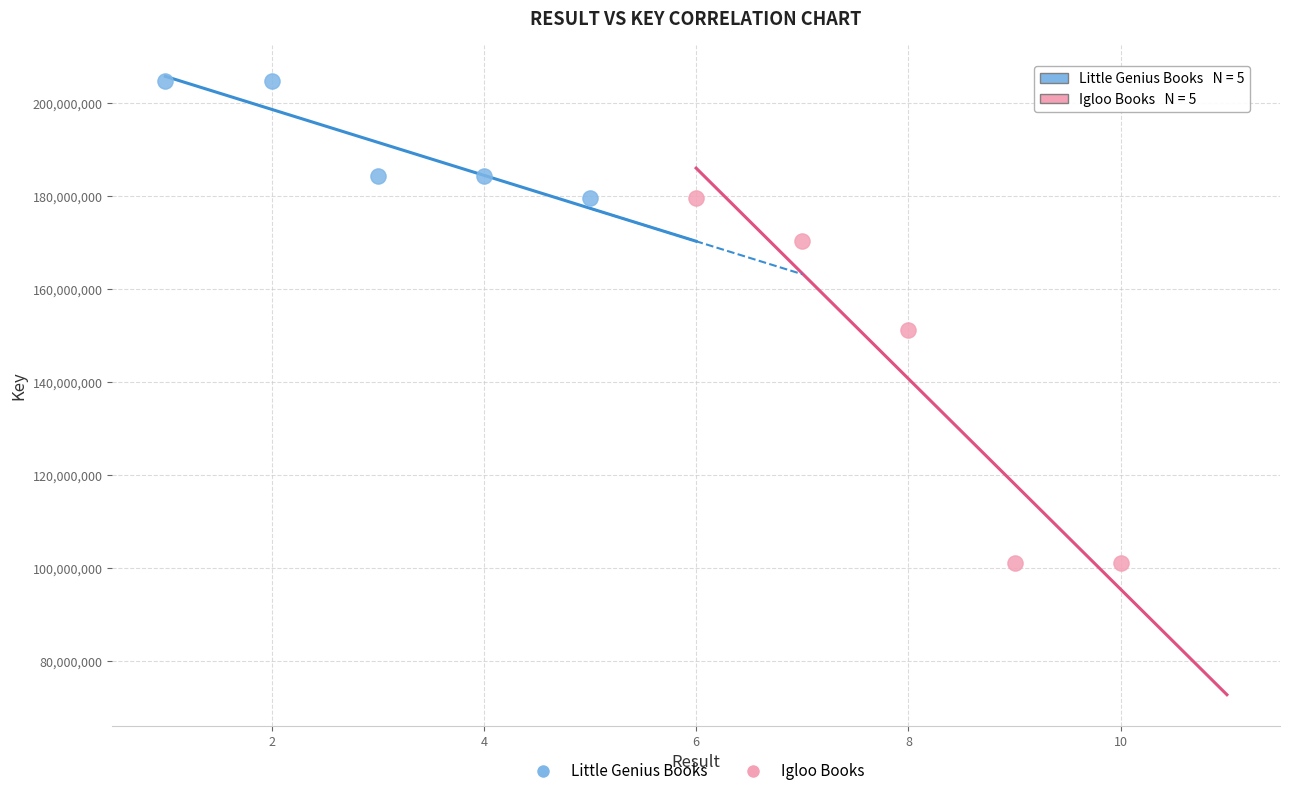

Which series contains the highest Y value?

Little Genius Books